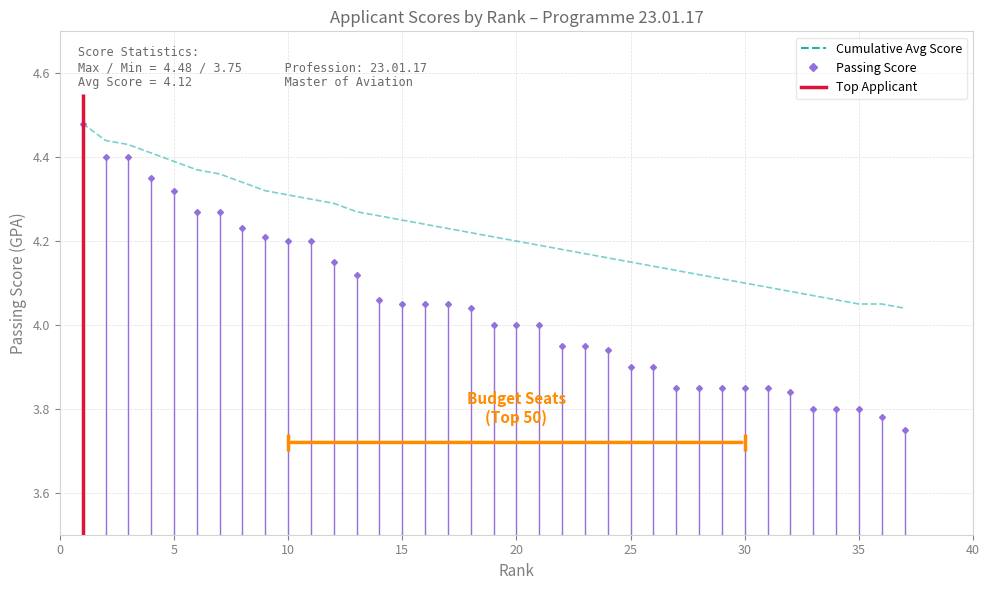

What is the change in value from 5 to 10?

-0.1